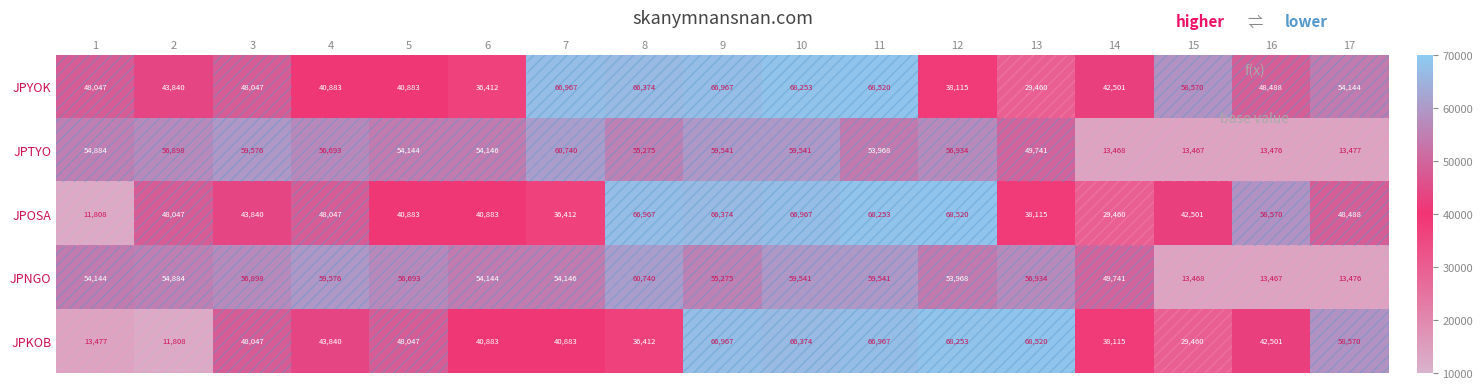

What value does the JPYOK series have at 7, to the nearest 50?

66950